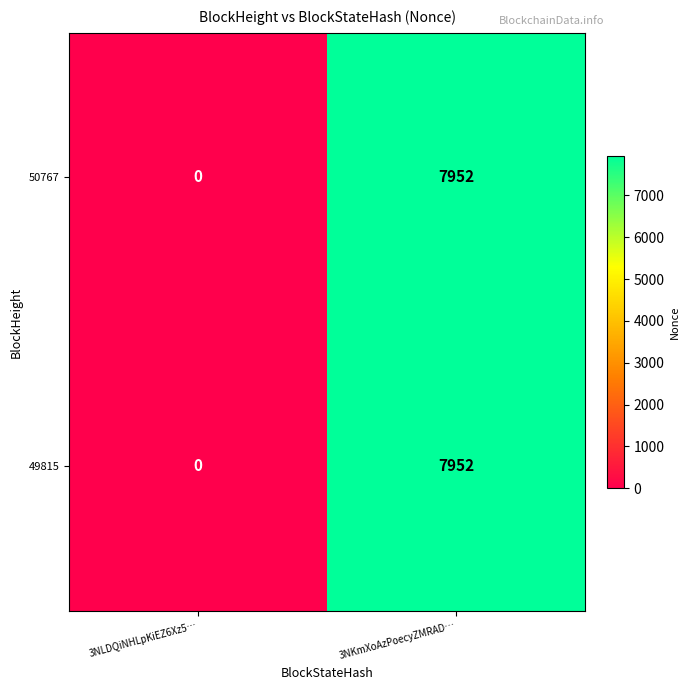

What is the sum of the 50767 values at 3NKmXoAzPoecyZMRAD… and 3NLDQiNHLpKiEZ6Xz5…?

7952